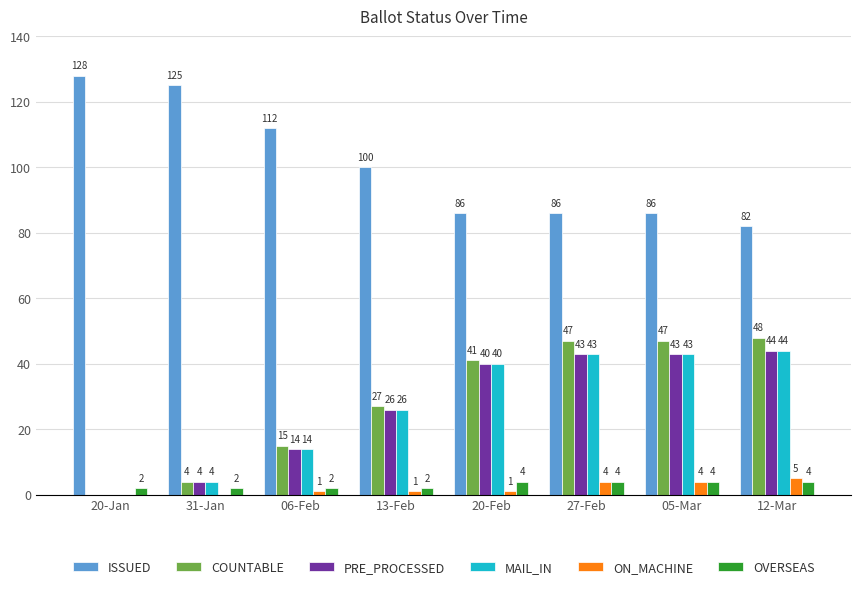

Reading left to right, list all the values displayed in this chart.

ISSUED: 128	125	112	100	86	86	86	82
COUNTABLE: 0	4	15	27	41	47	47	48
PRE_PROCESSED: 0	4	14	26	40	43	43	44
MAIL_IN: 0	4	14	26	40	43	43	44
ON_MACHINE: 0	0	1	1	1	4	4	5
OVERSEAS: 2	2	2	2	4	4	4	4